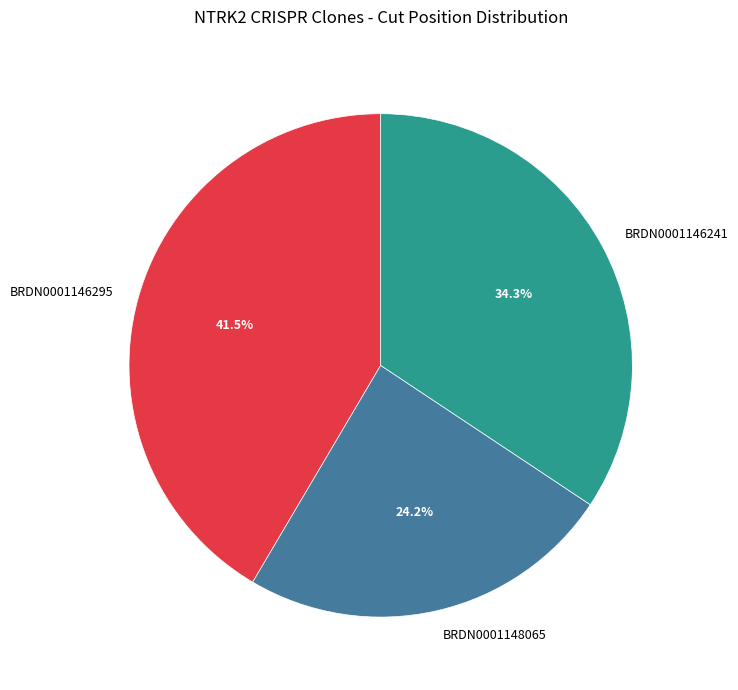

Does any single category account for the majority?

No